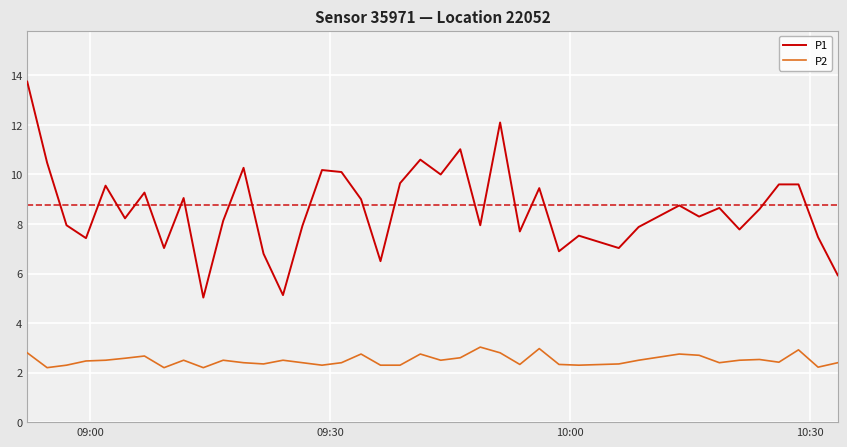

True or false: P2 and P1 cross at least once.

False